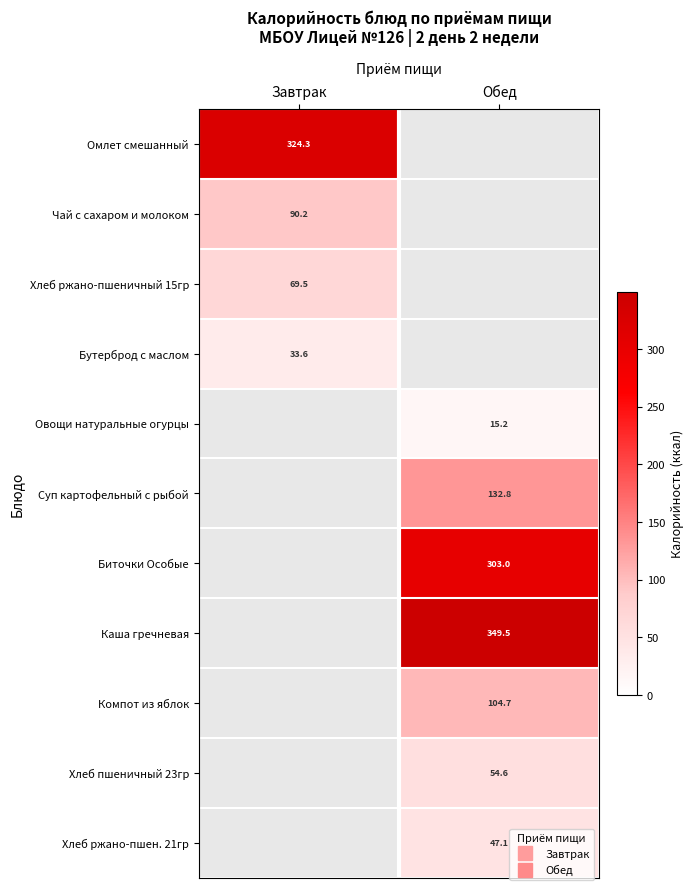

How many values in Хлеб пшеничный 23гр are above zero?

1